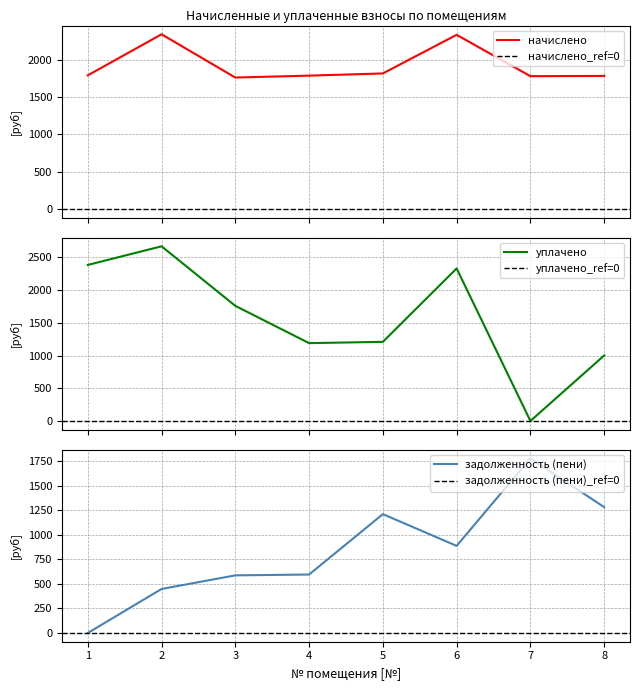

Which has a higher value, 8 or 2?

2